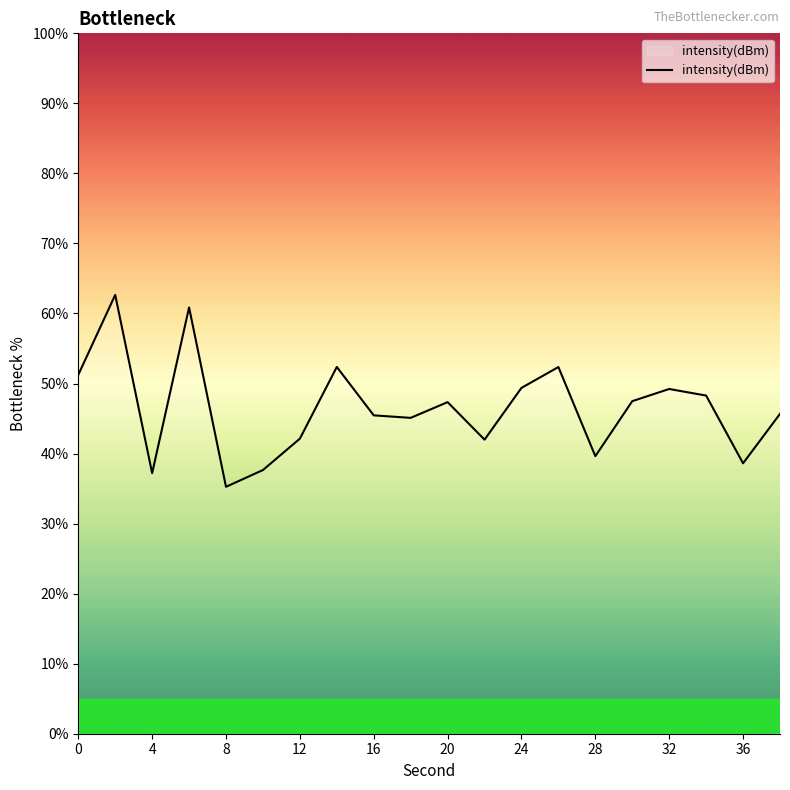

What is the difference between the maximum and minimum values?

27.4